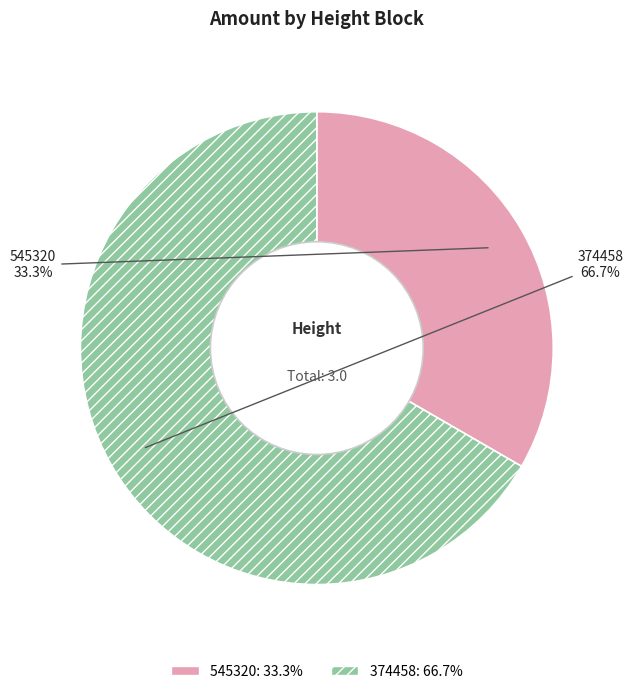

What is the smallest slice in the pie chart?

545320